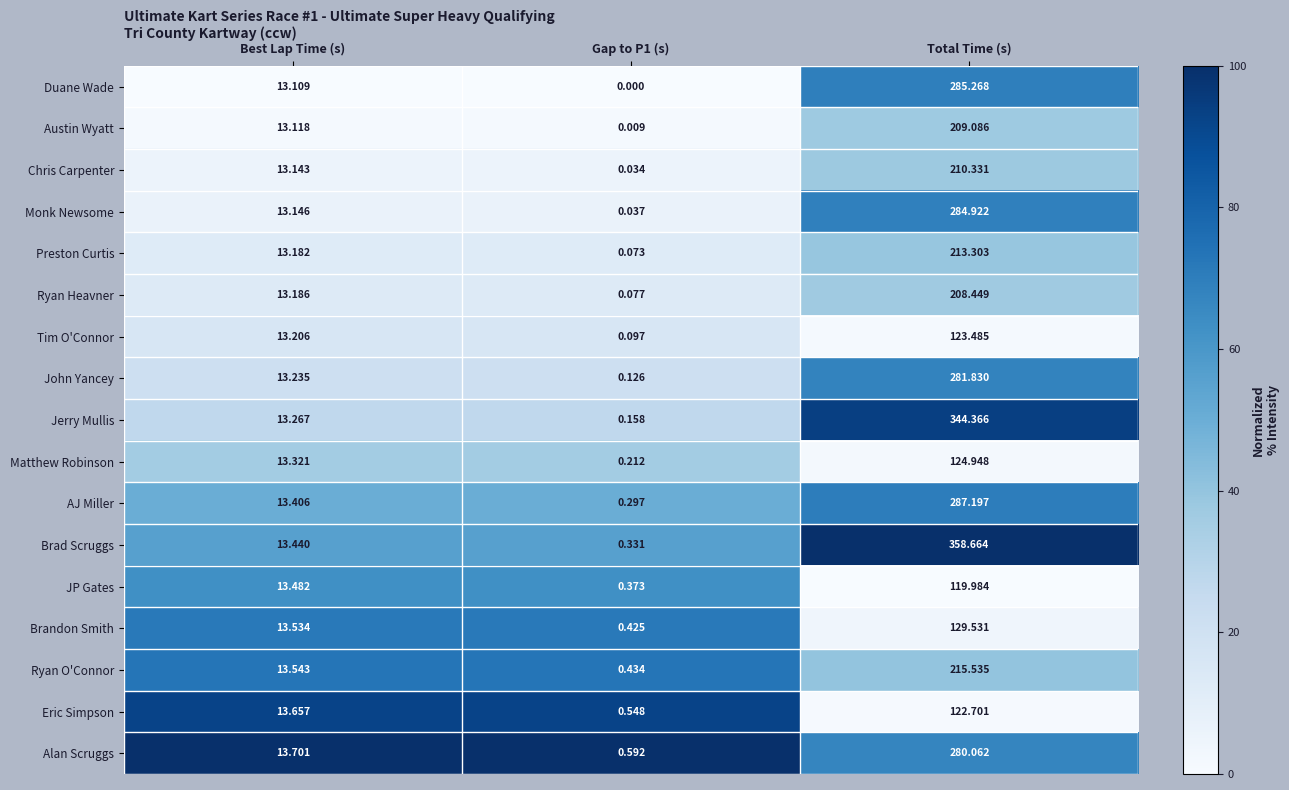

List the series in order of their peak value, lowest first.

JP Gates, Eric Simpson, Tim O'Connor, Matthew Robinson, Brandon Smith, Ryan Heavner, Austin Wyatt, Chris Carpenter, Preston Curtis, Ryan O'Connor, Alan Scruggs, John Yancey, Monk Newsome, Duane Wade, AJ Miller, Jerry Mullis, Brad Scruggs